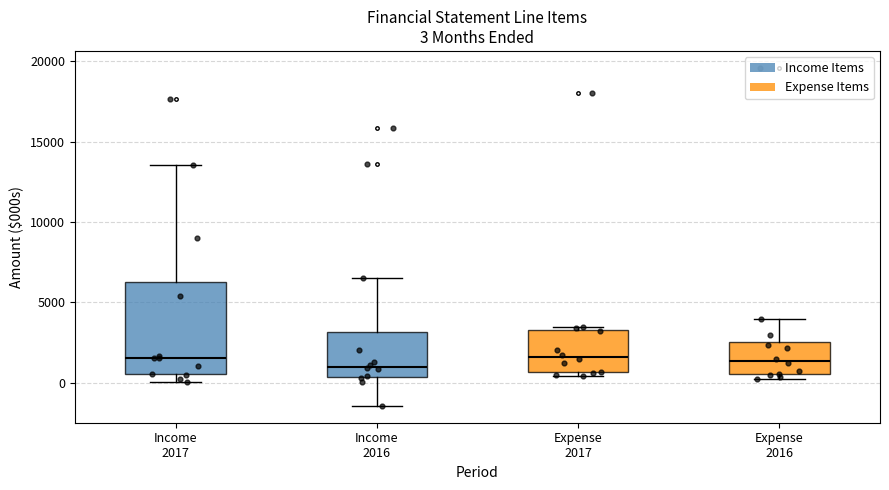

Which box is the tallest, from its lower edge to its upper edge?

Income 2017